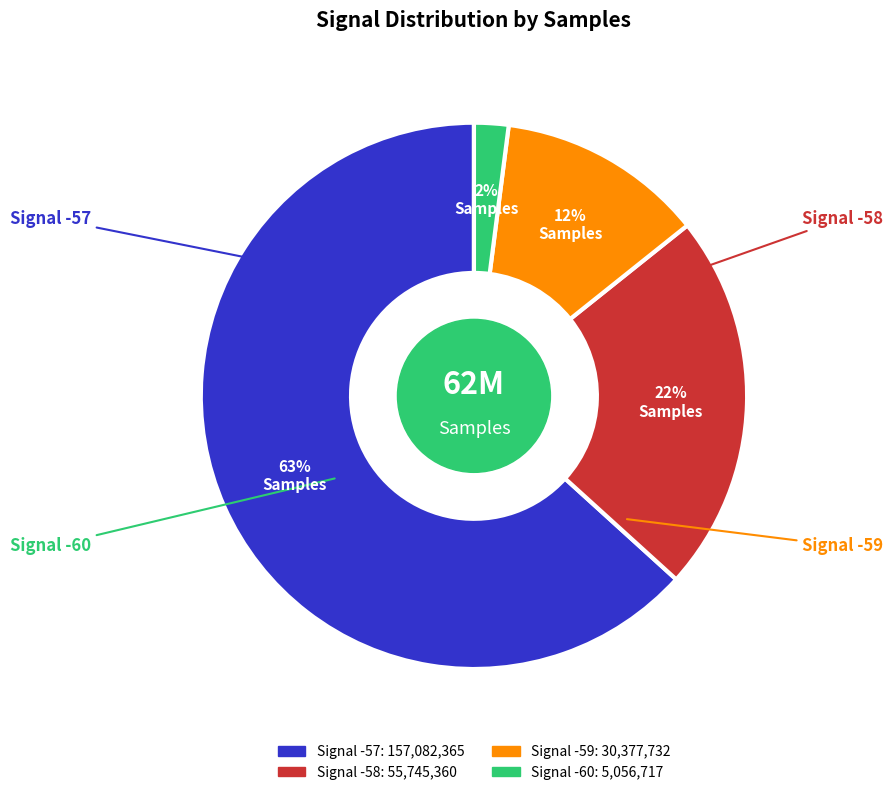

How many segments does this pie chart have?

4